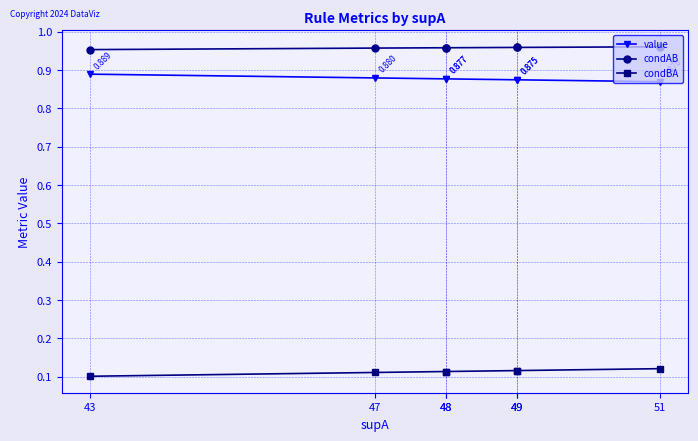

Which series changed the most between 49 and 51?

condBA